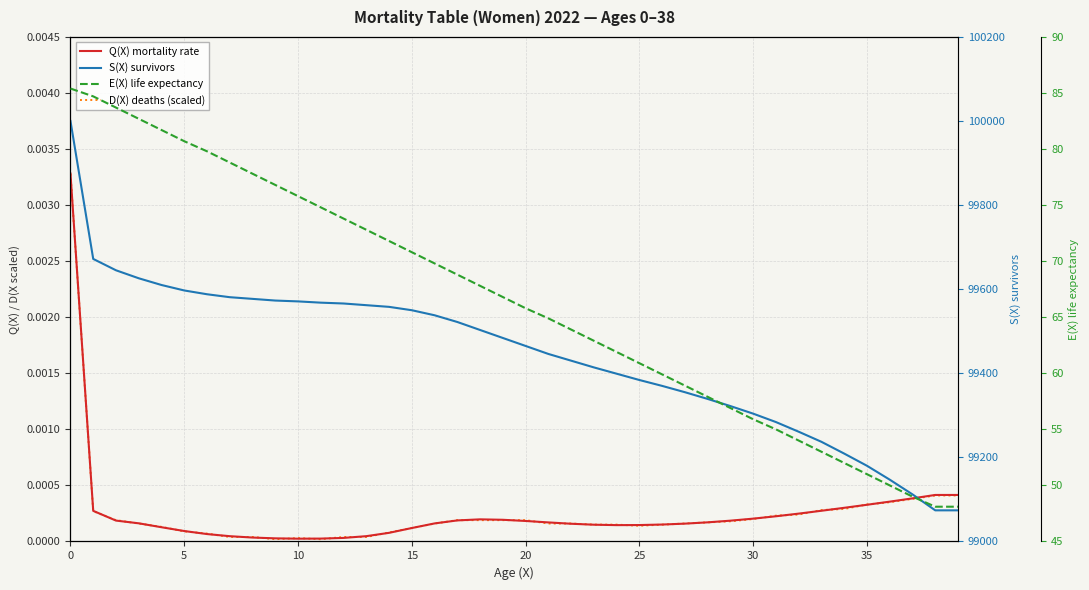

True or false: E(X) life expectancy has a value of 83.7 at 10.

True